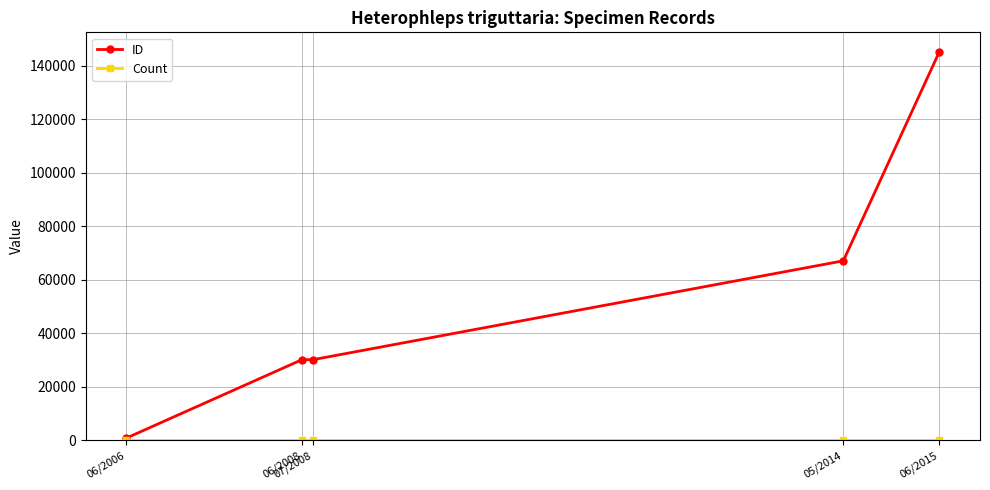

True or false: ID has more than 2 points higher than both neighbors.

False